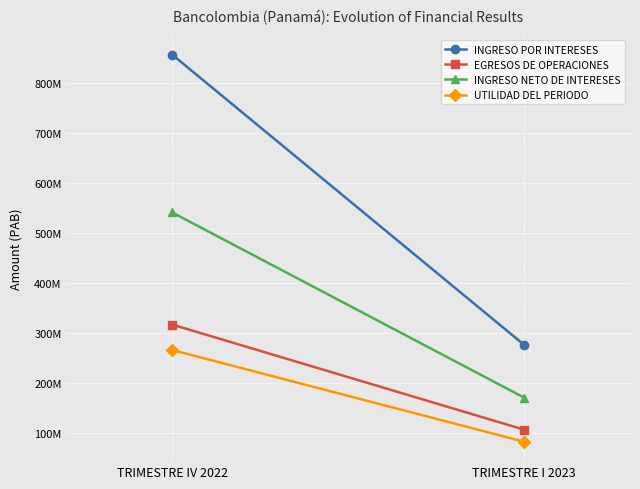

What is the difference between the UTILIDAD DEL PERIODO values at TRIMESTRE I 2023 and TRIMESTRE IV 2022?

183886815.9